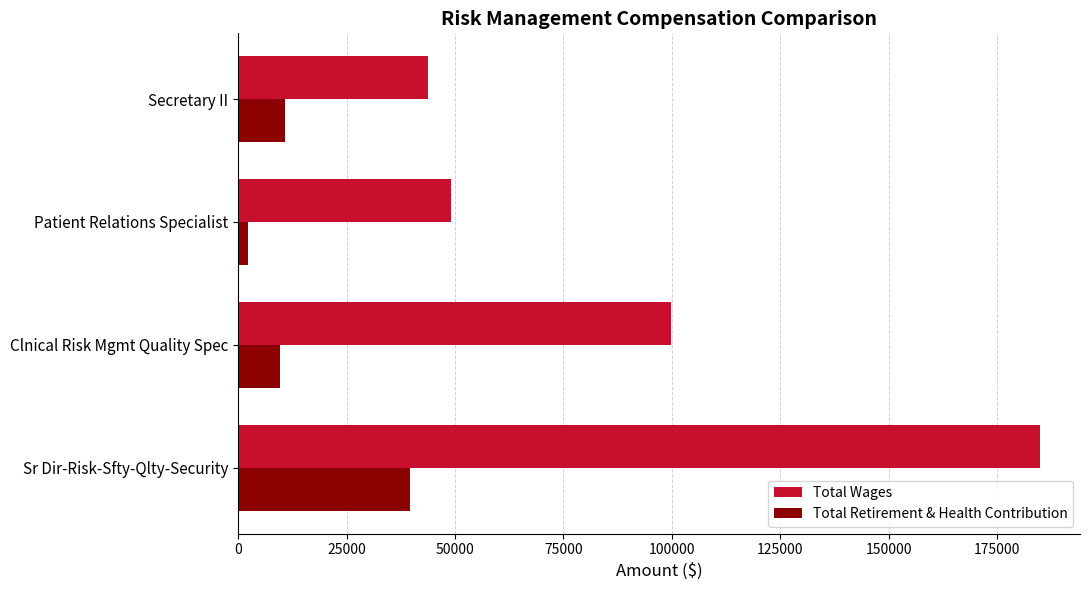

True or false: Total Retirement & Health Contribution has a value of 55801 at Sr Dir-Risk-Sfty-Qlty-Security.

False